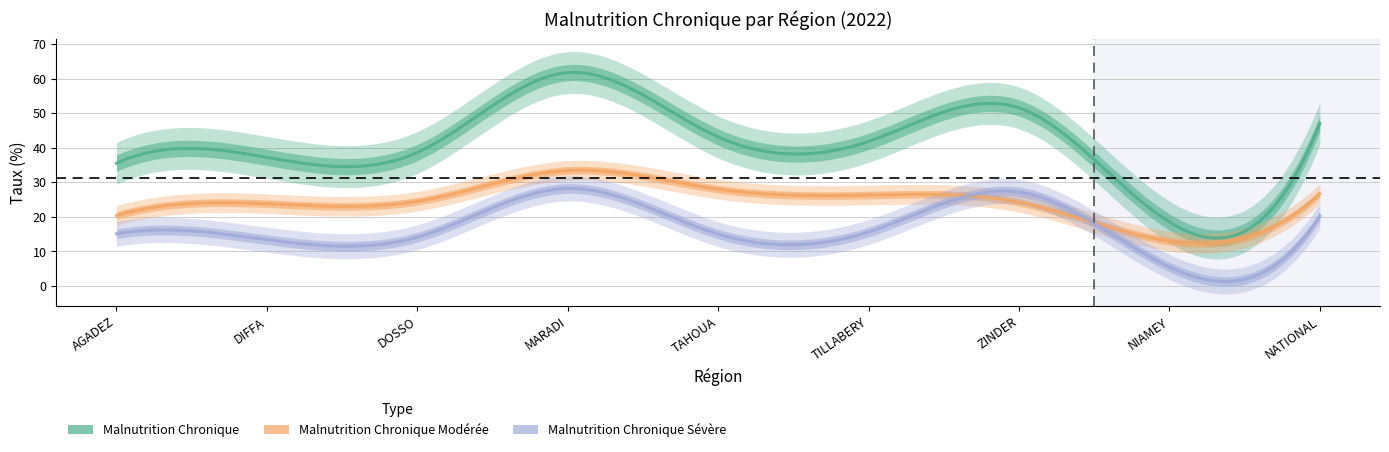

Is the value of Malnutrition Chronique Sévère at DIFFA greater than the value of Malnutrition Chronique Modérée at NIAMEY?

Yes